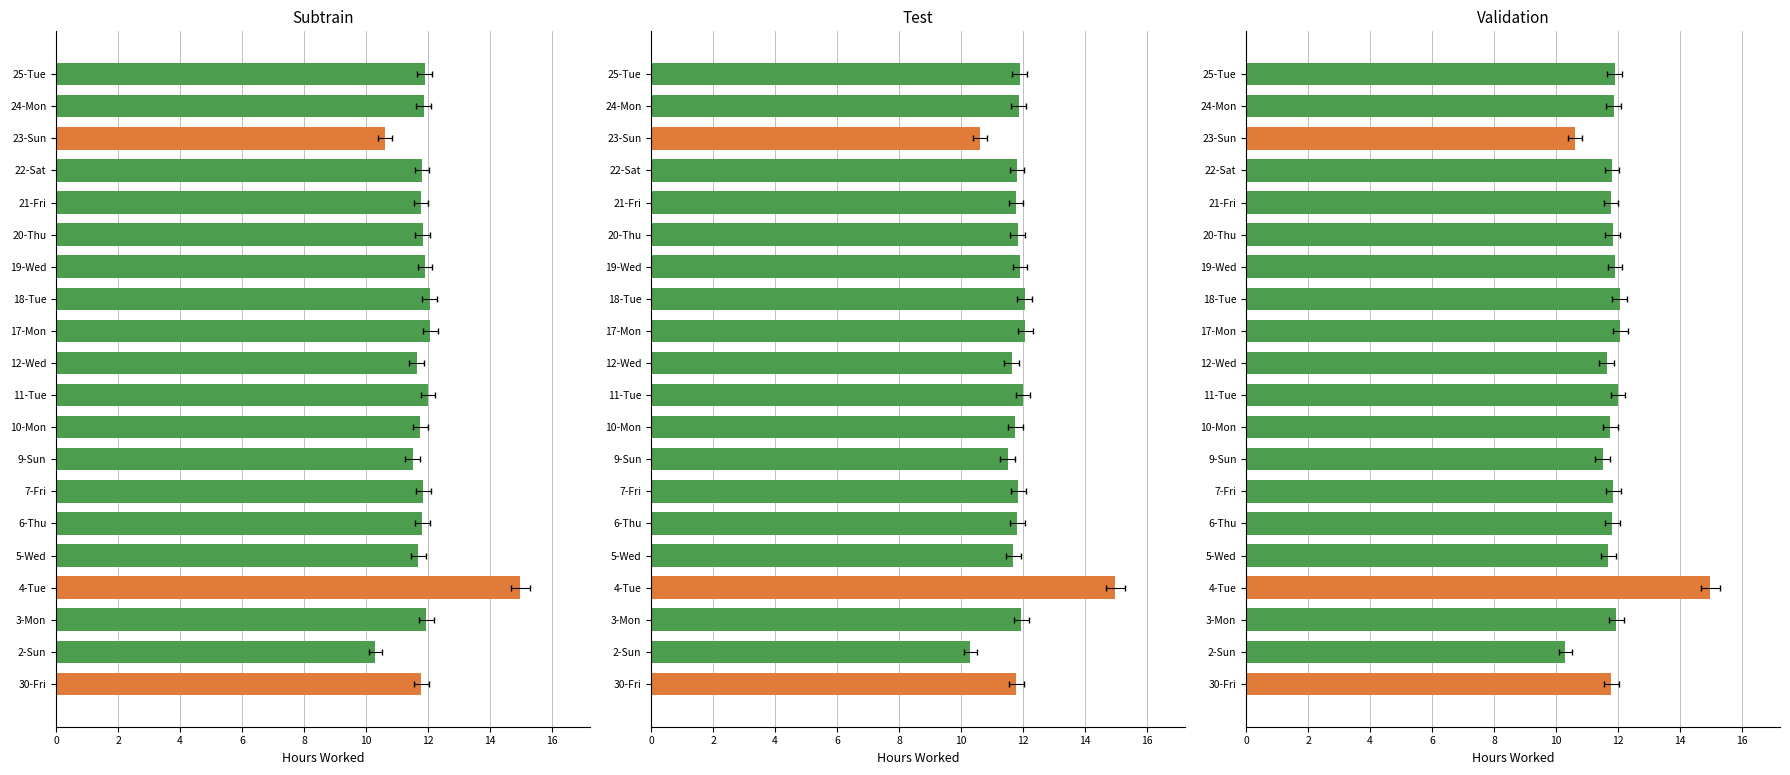

How many bars are there in total?

20